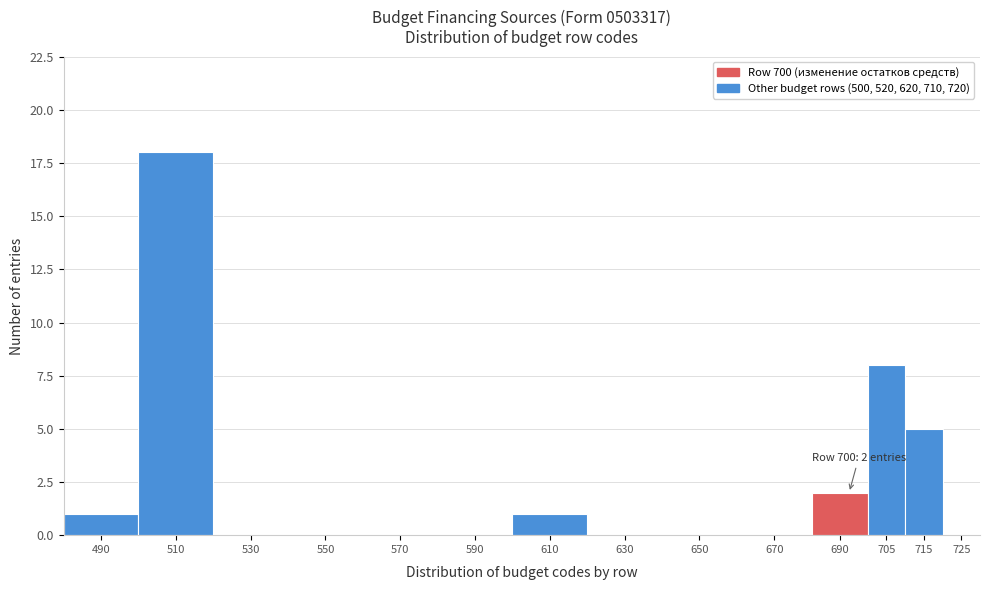

Reading left to right, list all the values displayed in this chart.

490=1	510=18	530=0	550=0	570=0	590=0	610=1	630=0	650=0	670=0	690=2	705=8	715=5	725=0